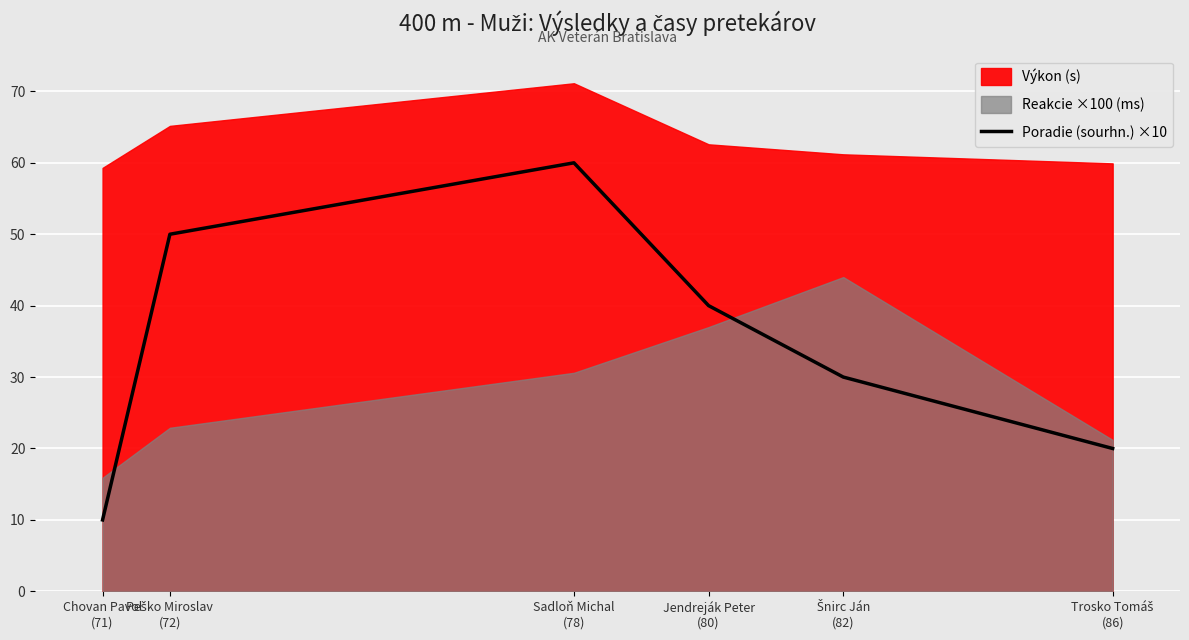

How many values are below 40?

3